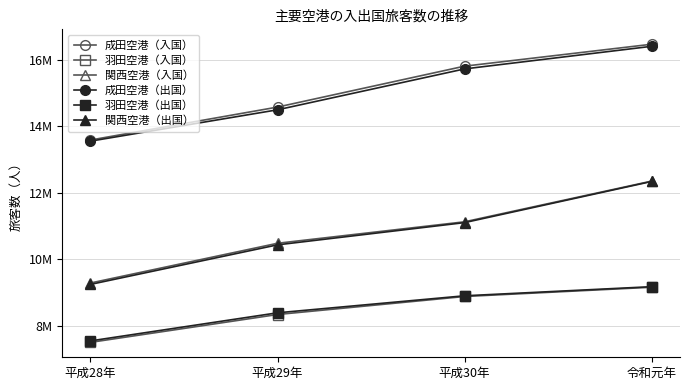

Rank the categories by 成田空港（入国） value from highest to lowest.

令和元年, 平成30年, 平成29年, 平成28年